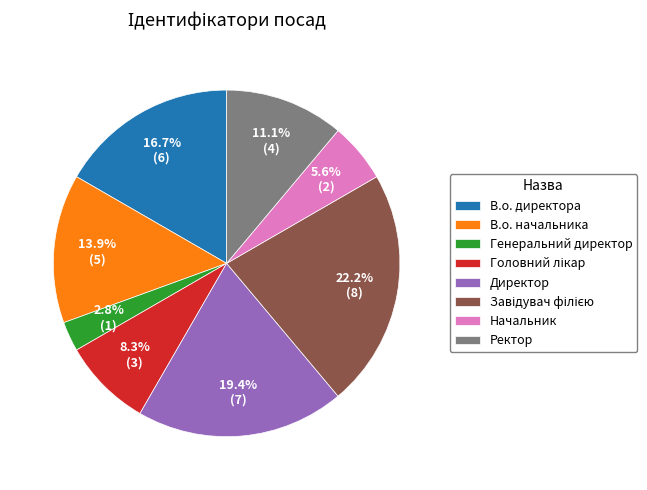

Count the number of slices in the pie.

8